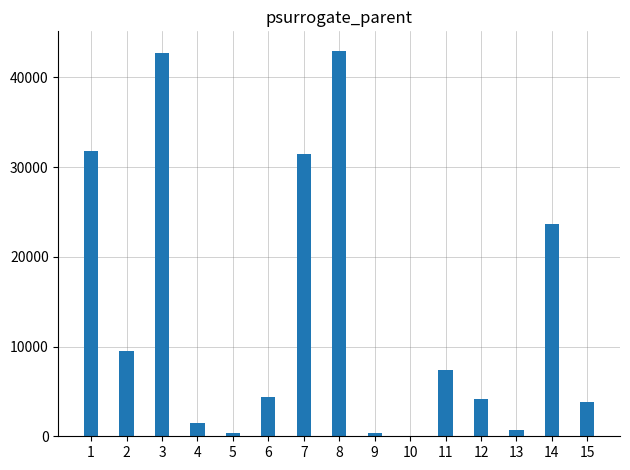

How many series are shown in this chart?

1